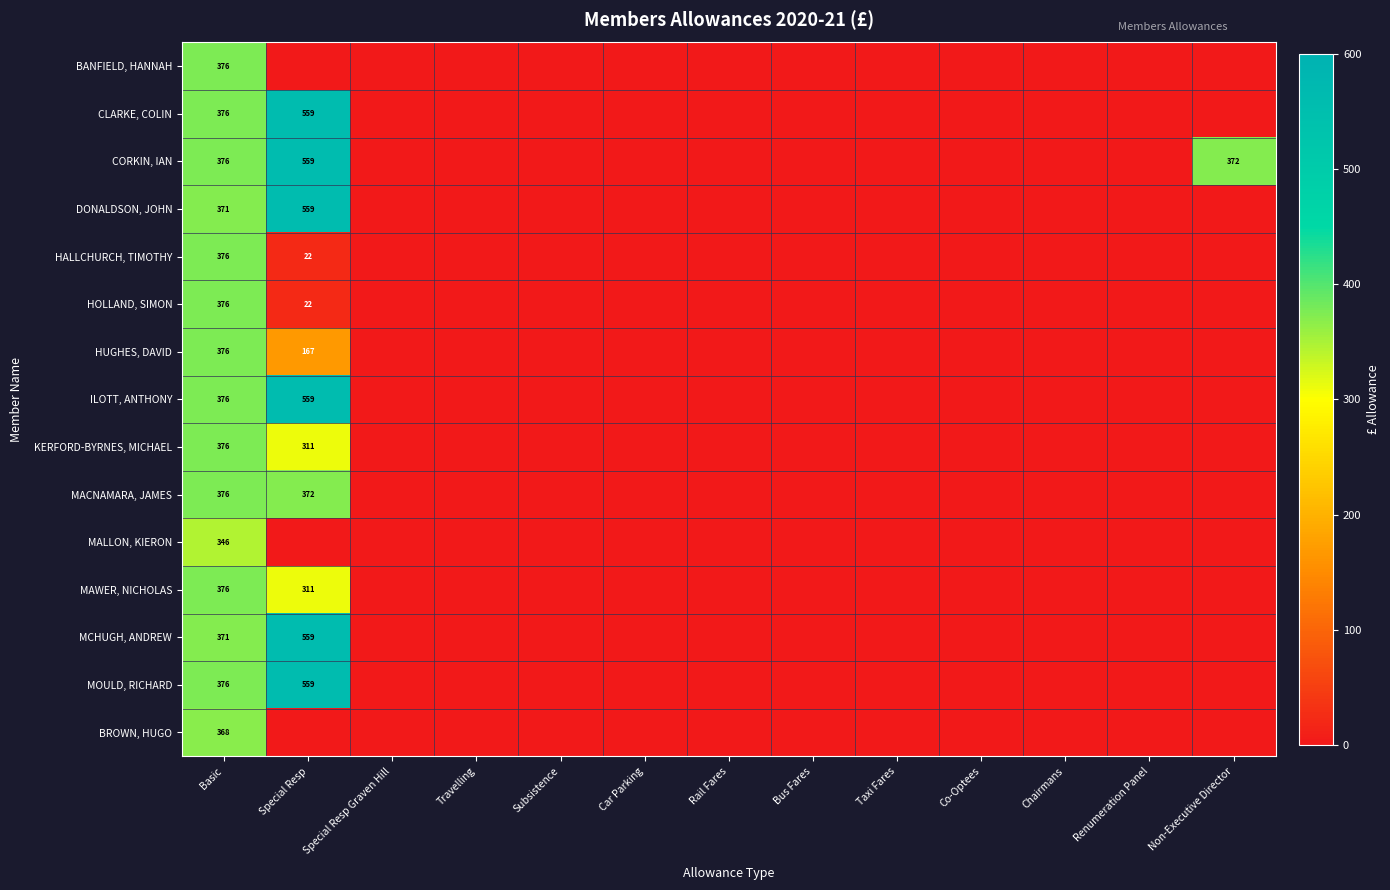

How many data points in MALLON, KIERON are above 0?

1